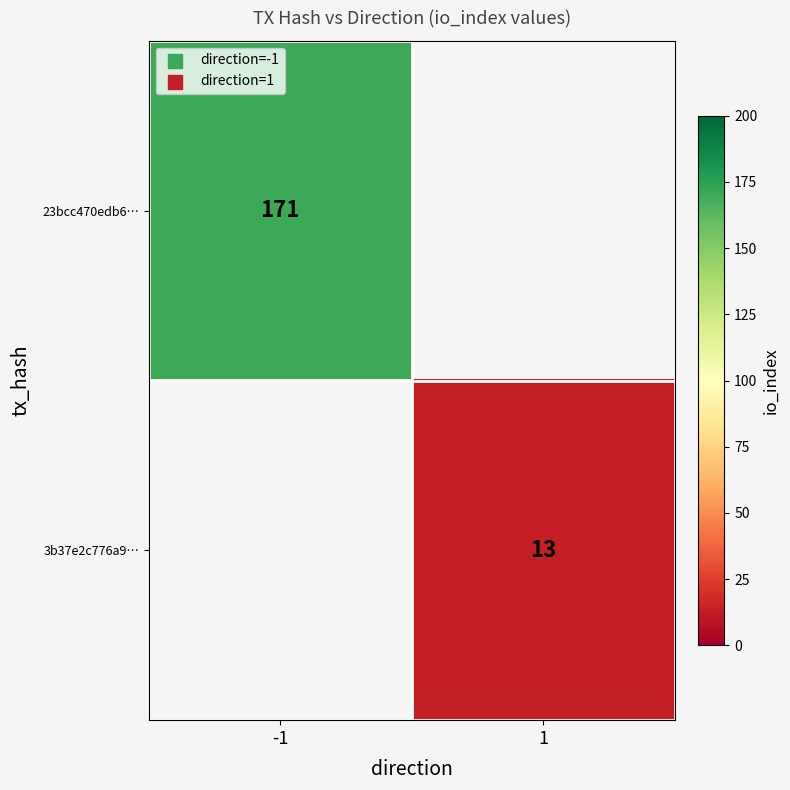

The value of 3b37e2c776a9… at 1 is 22. True or false?

False